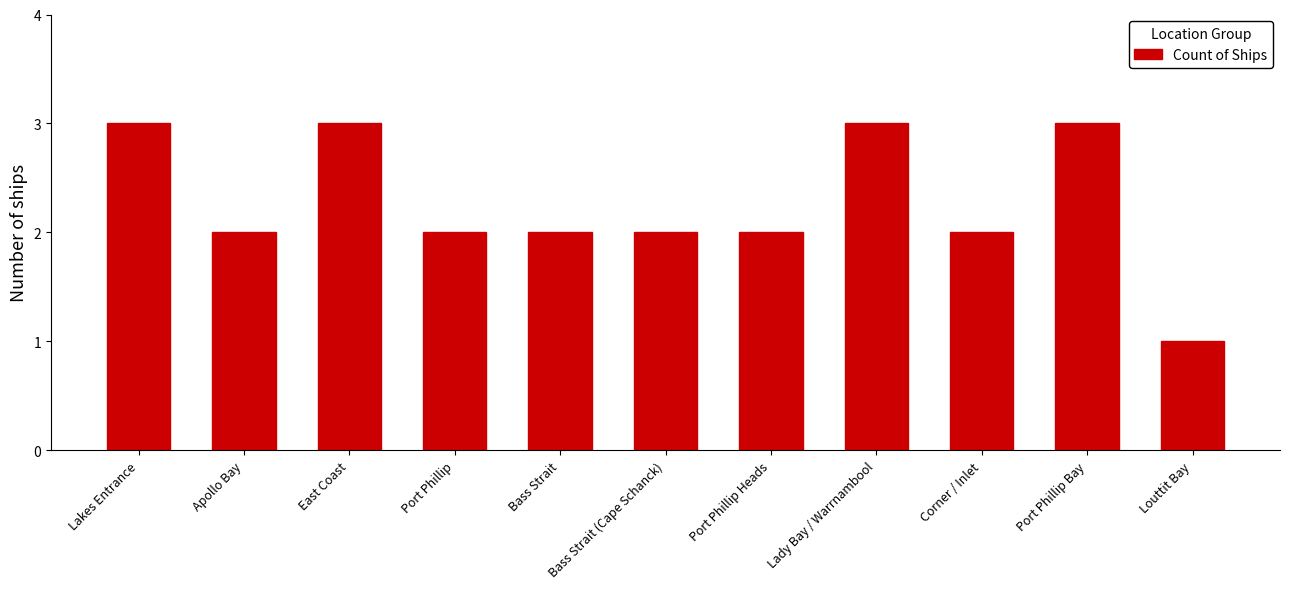

The chart shows a value of 3 at Corner / Inlet. True or false?

False